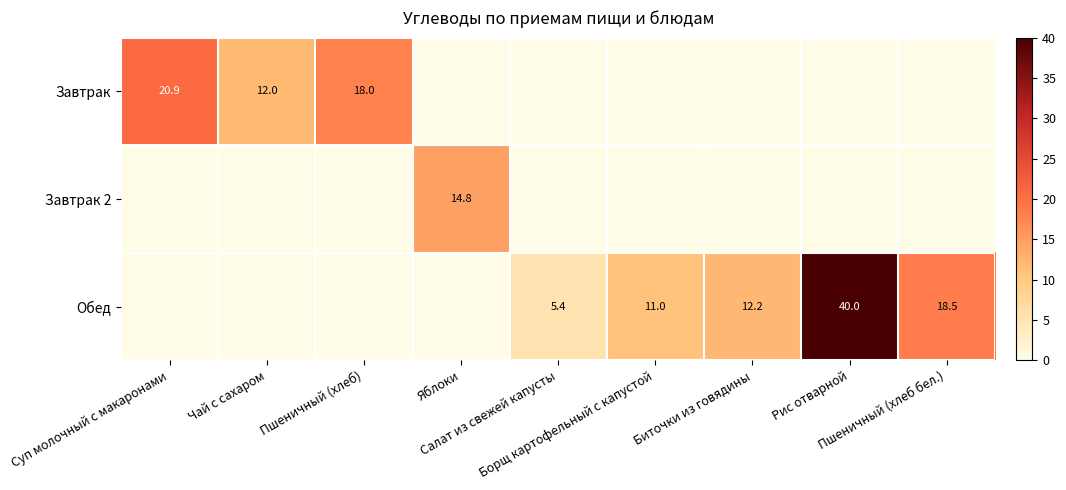

At which category is the sum across all series the highest?

Рис отварной